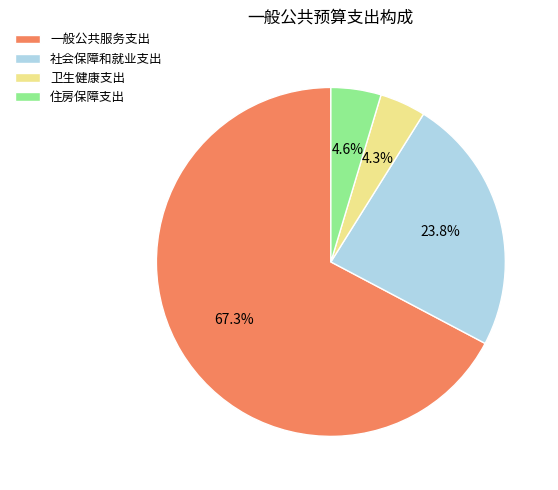

Which slice is the largest?

一般公共服务支出